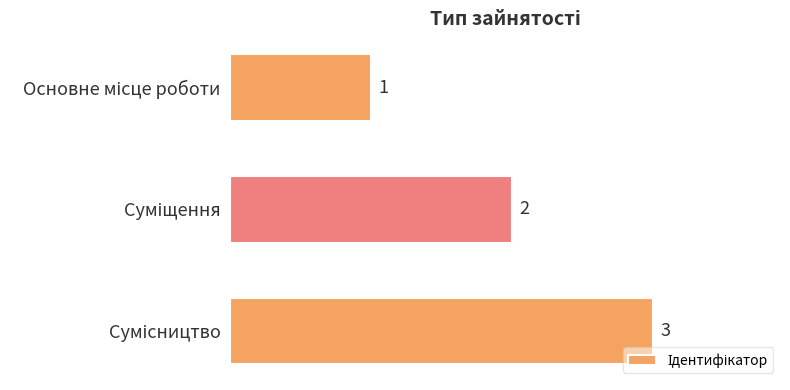

What is the value of the 2nd bar from the top?

2